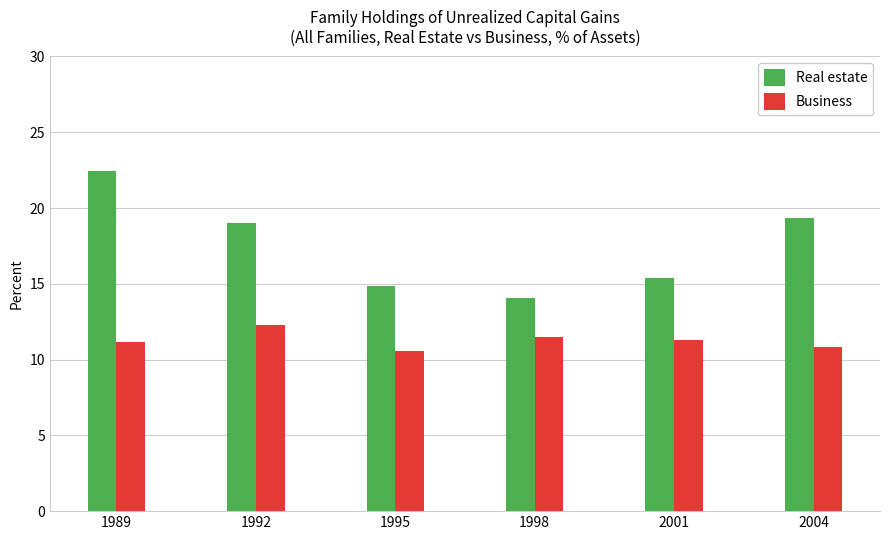

Reading left to right, extract all data points from this chart.

Real estate: 22.5	19.0	14.8	14.1	15.4	19.3
Business: 11.1	12.3	10.6	11.5	11.3	10.8